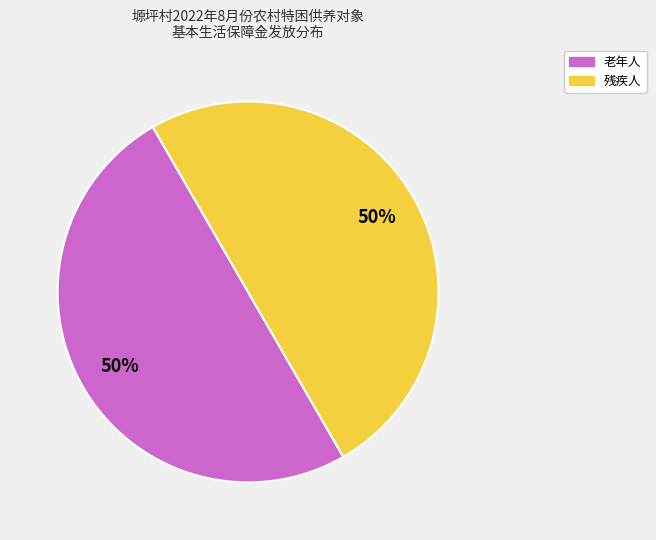

Is it true that 老年人 is 61% of the pie?

False